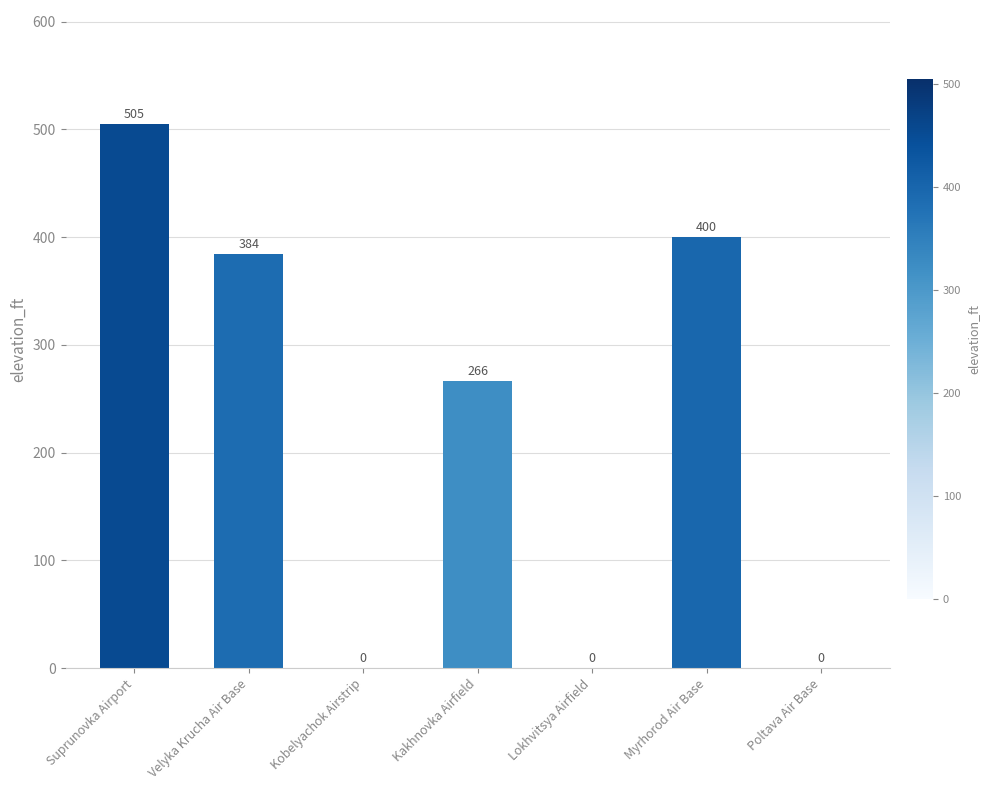

True or false: the data shows 266 at Kakhnovka Airfield.

True